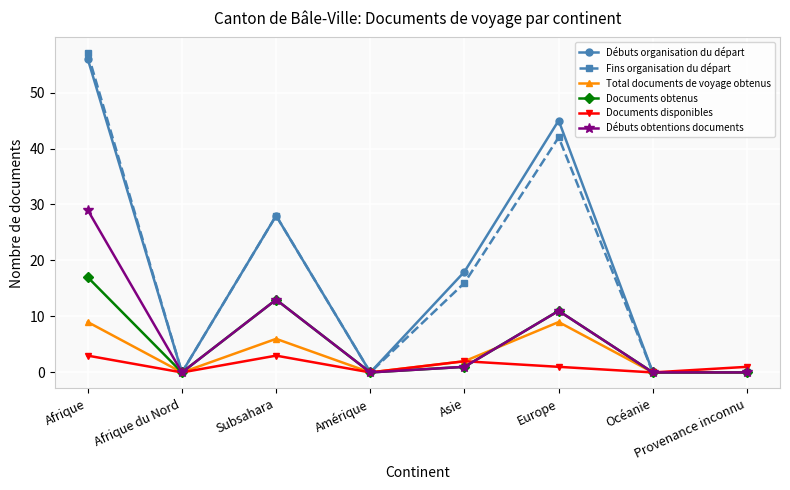

Where is the first local maximum for Documents obtenus?

Subsahara